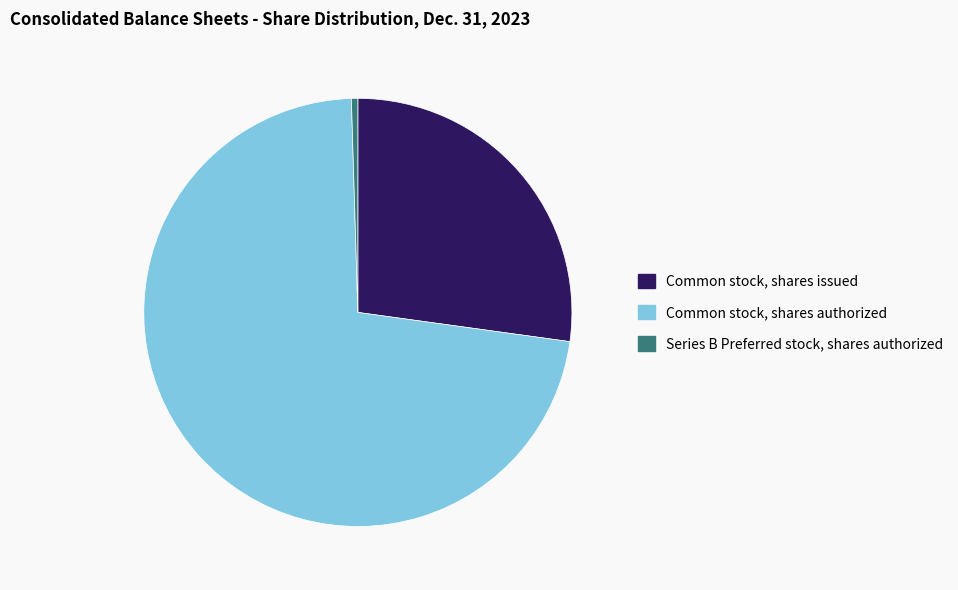

Does Series B Preferred stock, shares authorized account for over 50% of the chart?

No